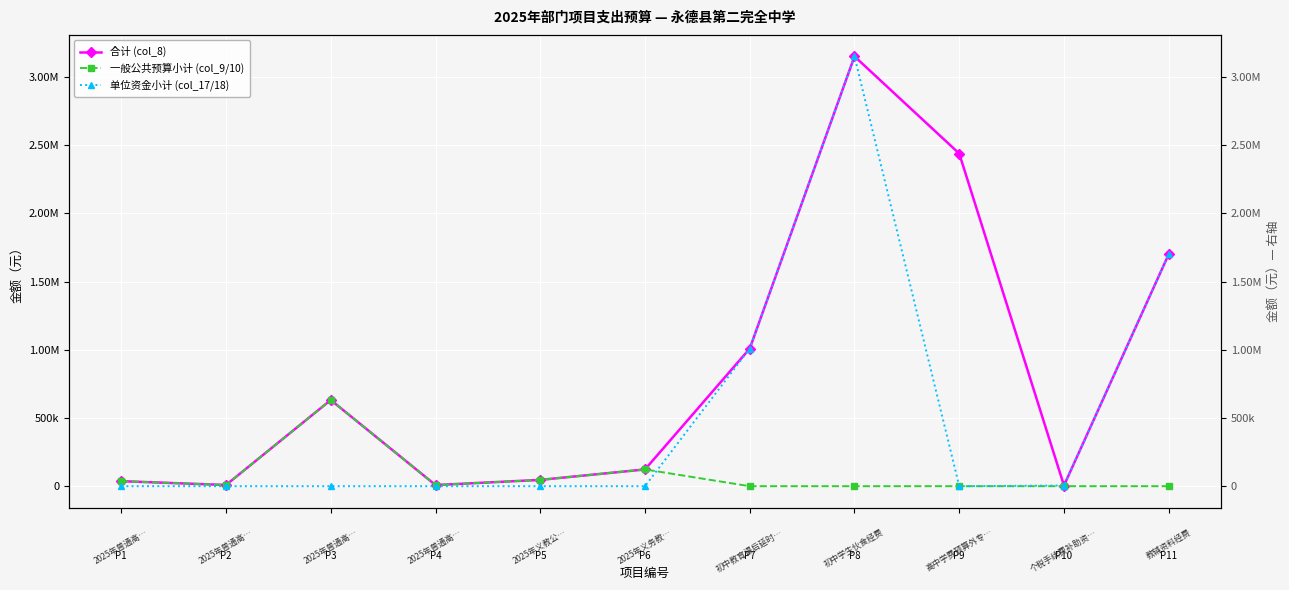

True or false: 一般公共预算小计 (col_9/10) and 单位资金小计 (col_17/18) cross at least once.

True